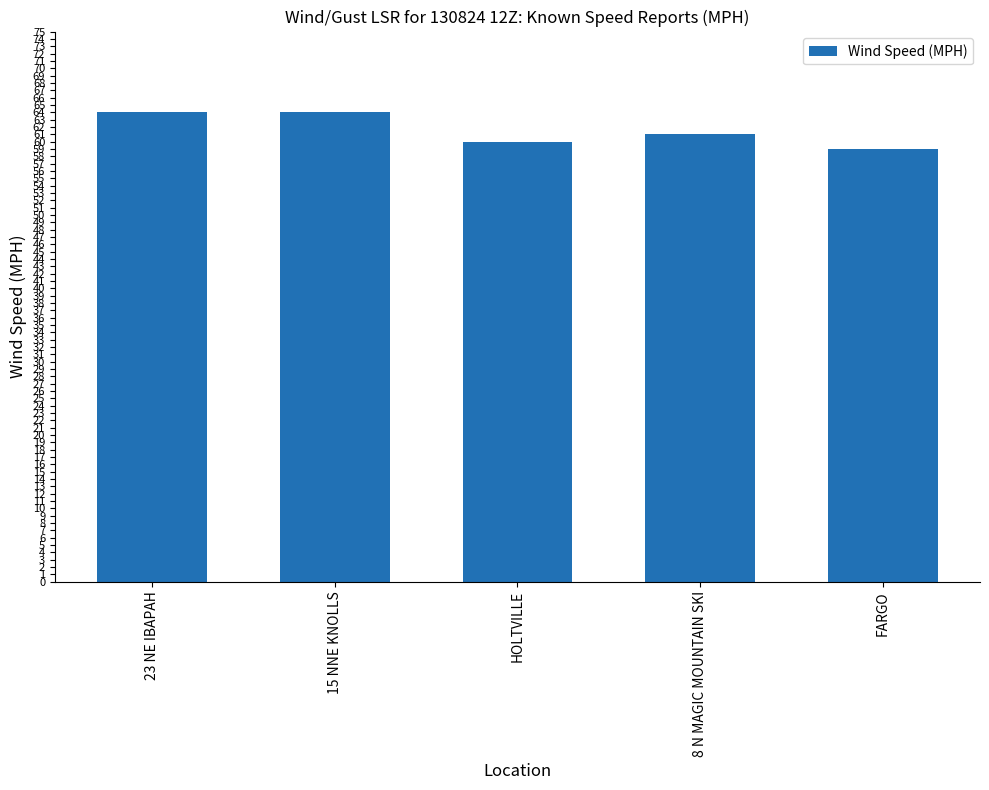

How many values are below 61?

2